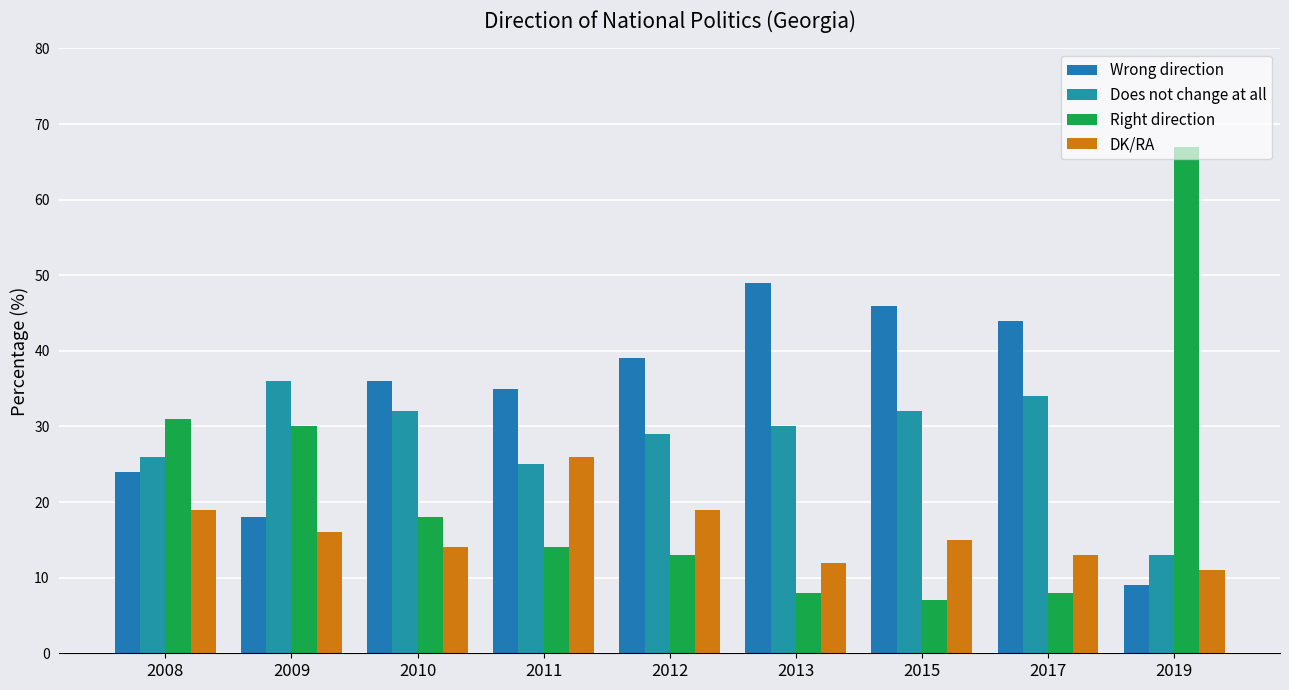

Where does the DK/RA series first go above 15?

2008